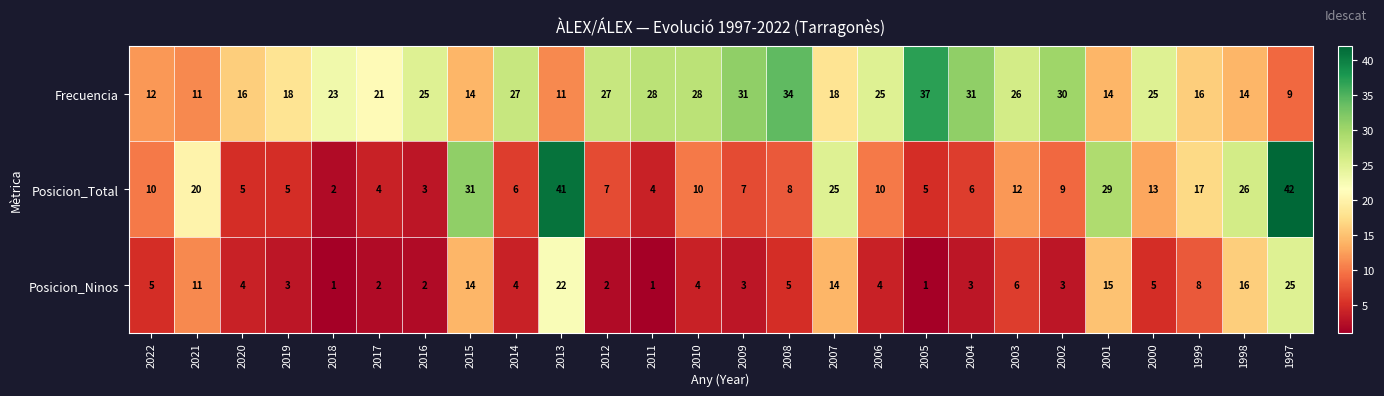

List the series in order of their overall mean, lowest first.

Posicion_Ninos, Posicion_Total, Frecuencia